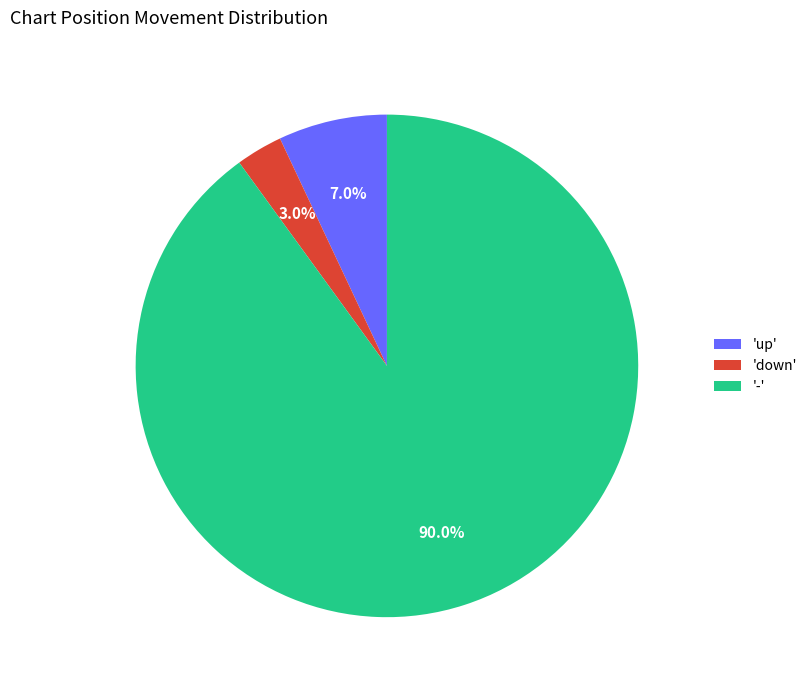

Which category has the biggest portion of the pie?

'-'